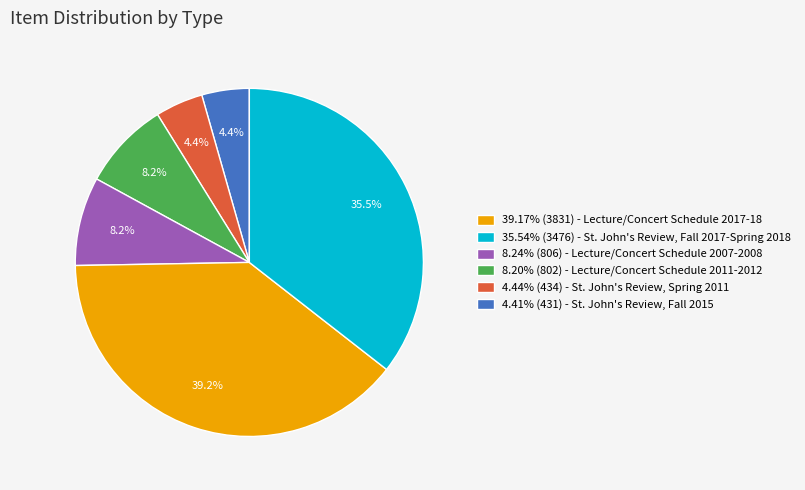

Is there a majority slice in this chart?

No